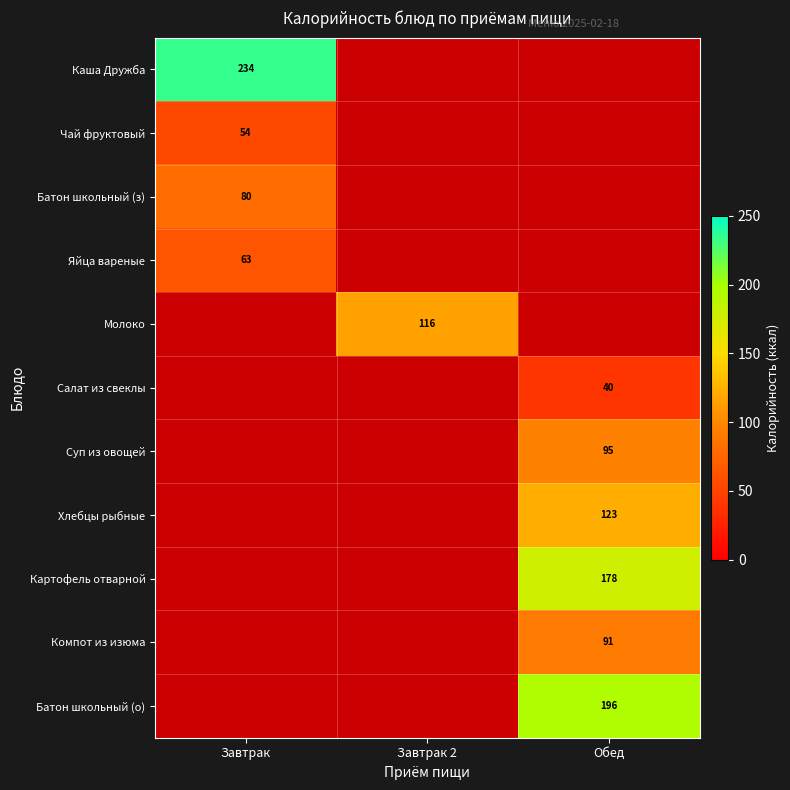

Is it true that Чай фруктовый equals 54 at Завтрак?

True